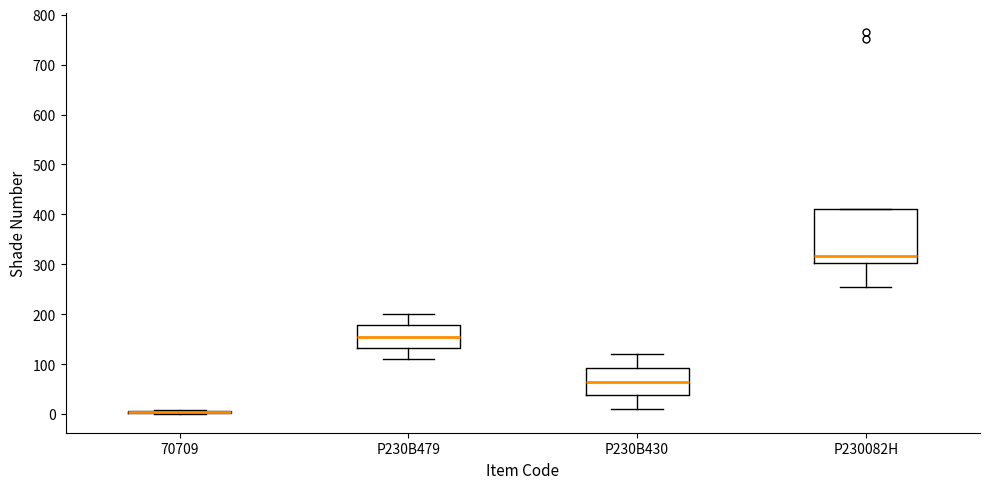

Comparing the boxes themselves (not the whiskers), which one is the tallest?

P230082H